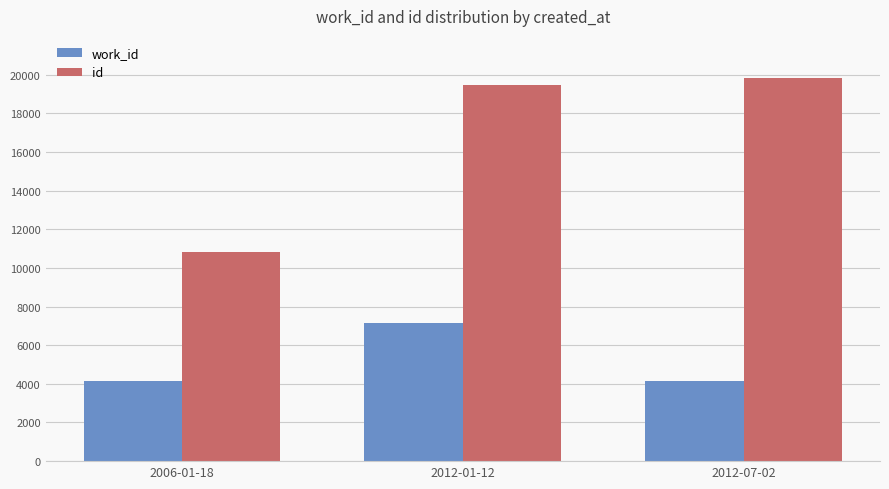

Rank the series by their maximum value, from highest to lowest.

id, work_id